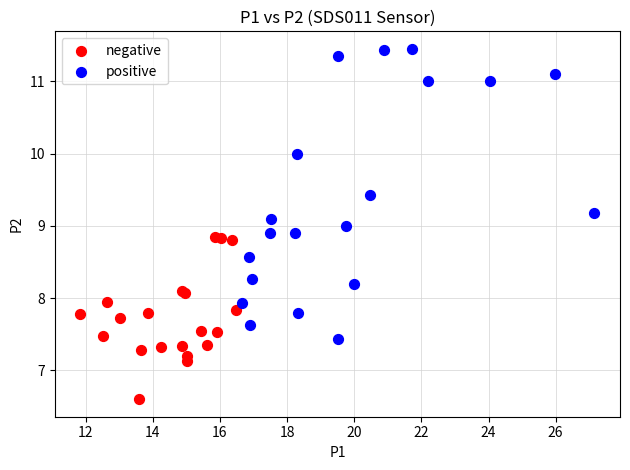

Which series contains the lowest Y value?

negative